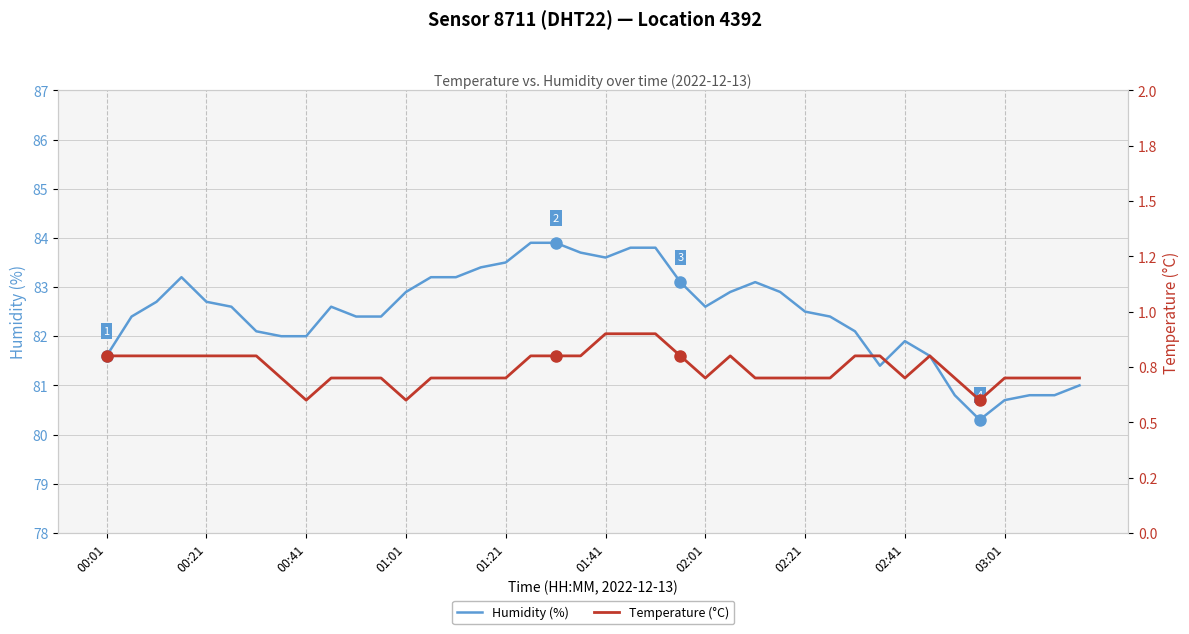

How many Temperature (°C) values are between 0 and 1?

40